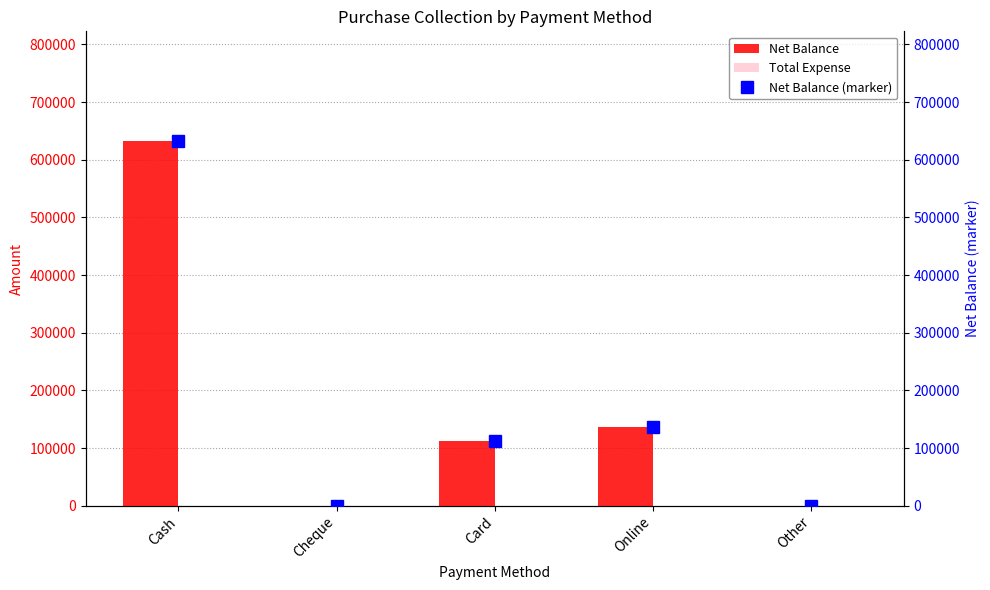

Between Cash and Online, which is larger?

Cash